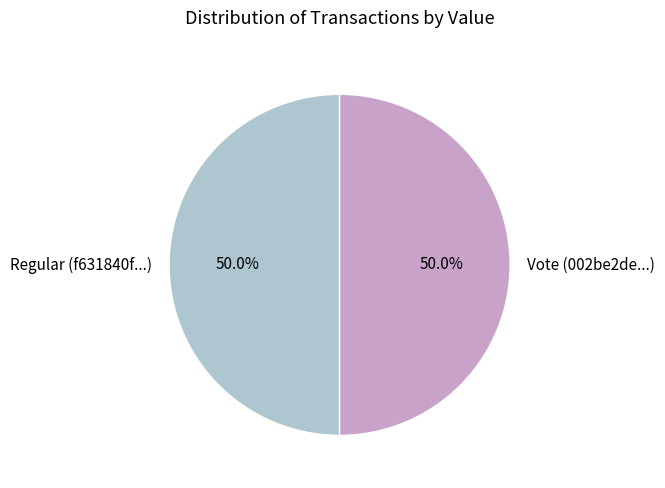

How many slices are in this pie chart?

2